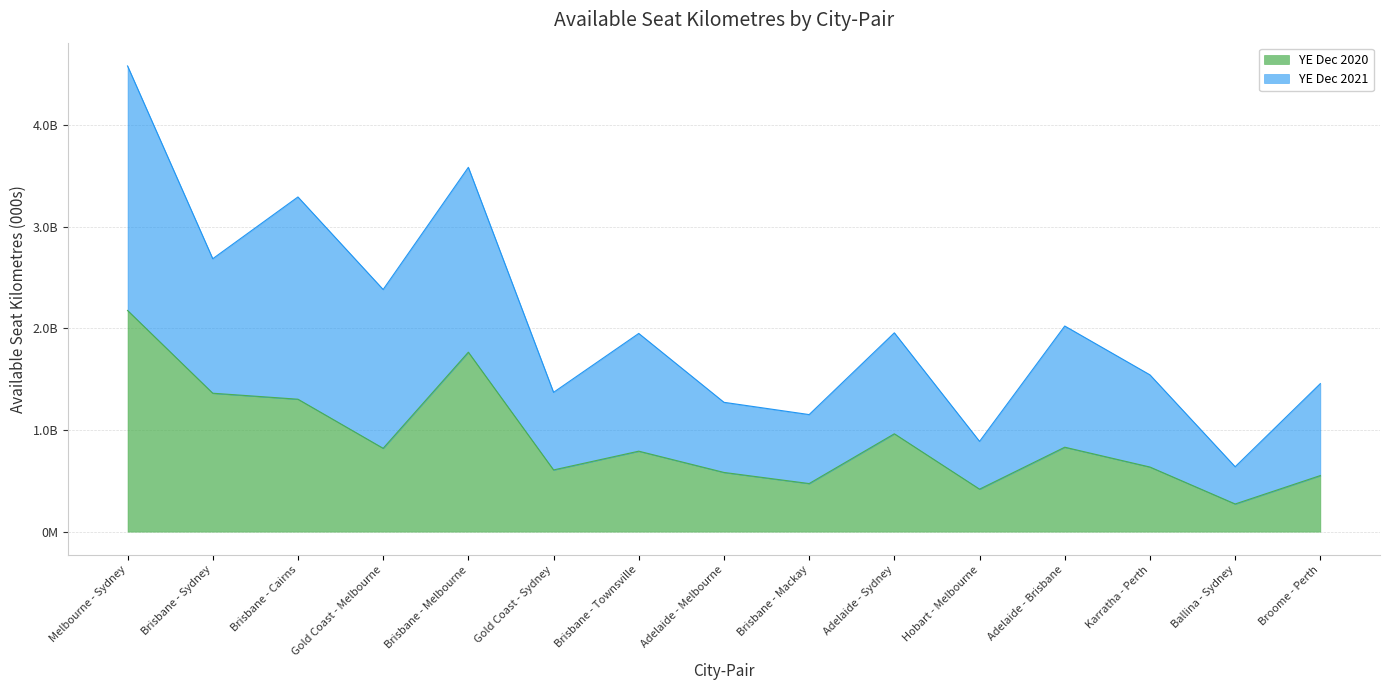

Is the value of YE Dec 2021 at Adelaide - Sydney greater than the value of YE Dec 2020 at Broome - Perth?

Yes